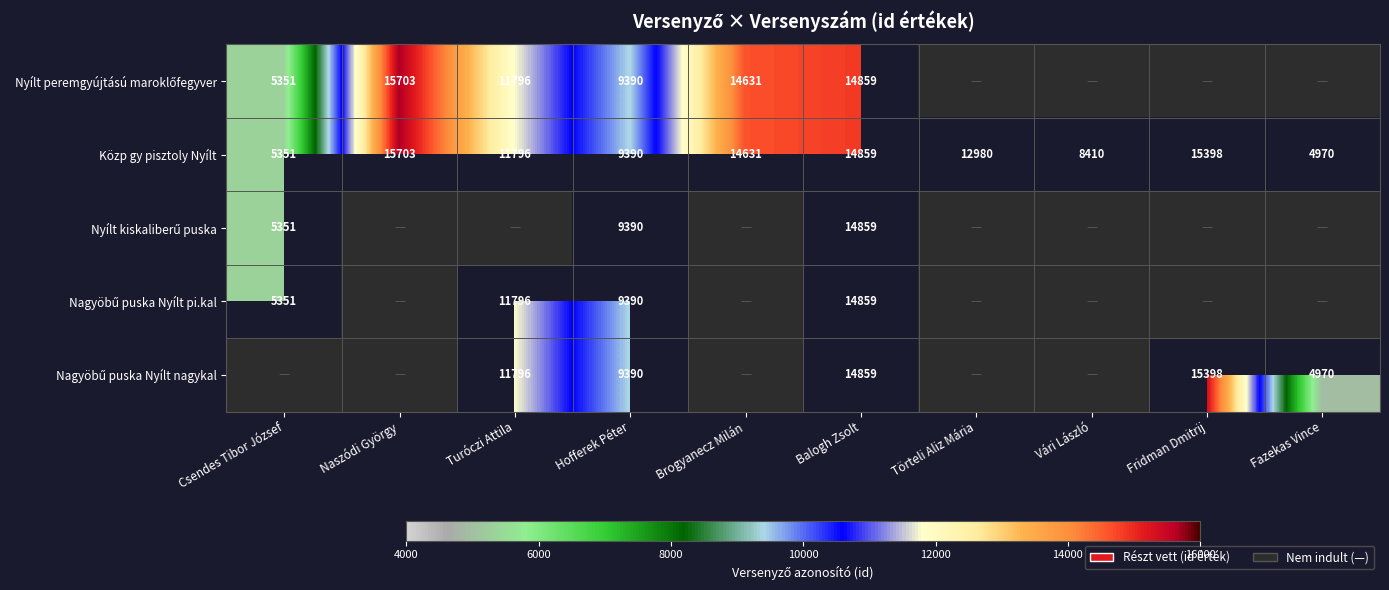

What is the total value across all series at Vári László?

8410